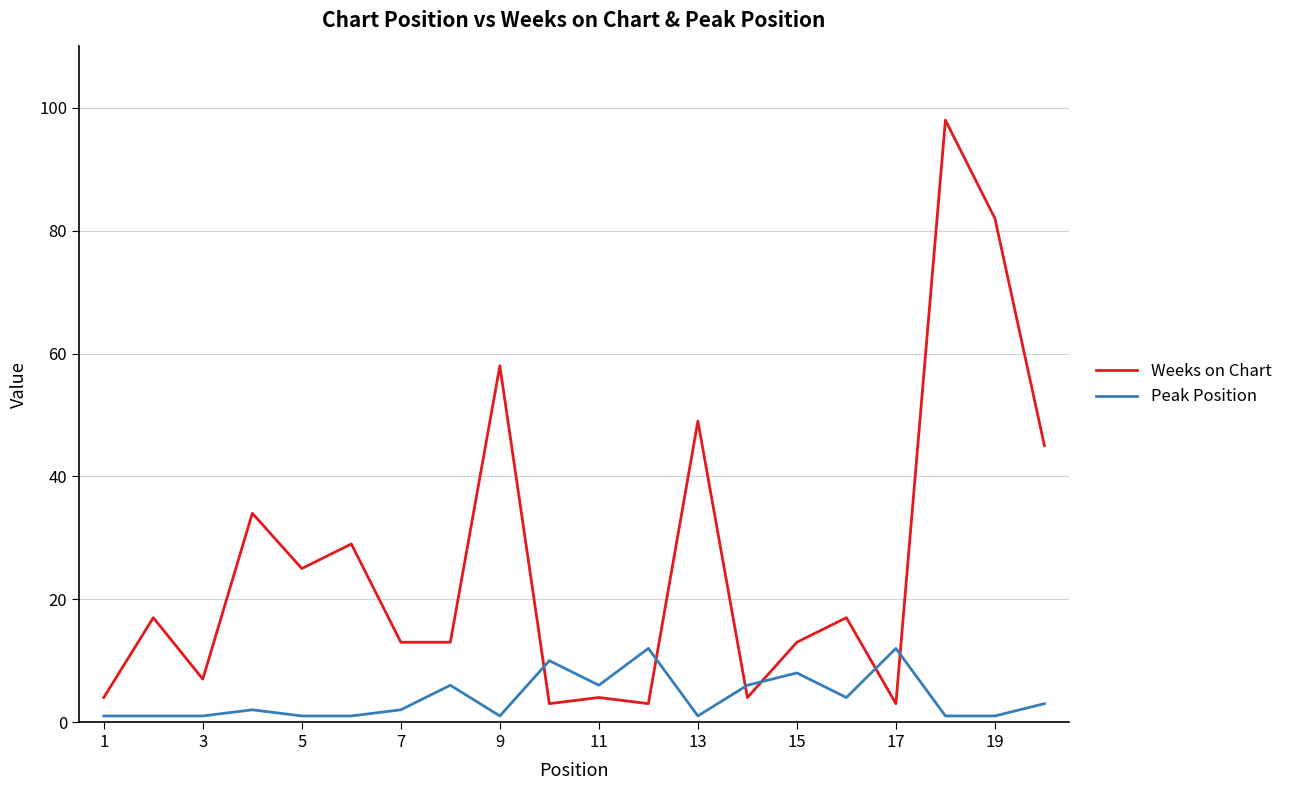

Rank the series by their average value, from highest to lowest.

Weeks on Chart, Peak Position